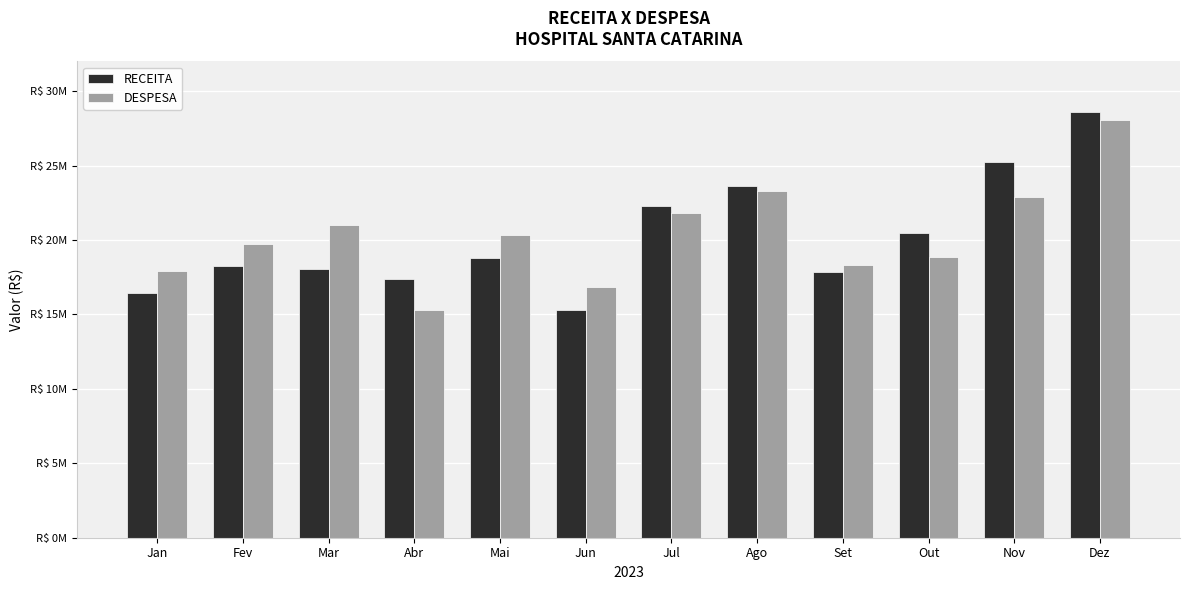

Which series has the largest range (max minus min)?

RECEITA